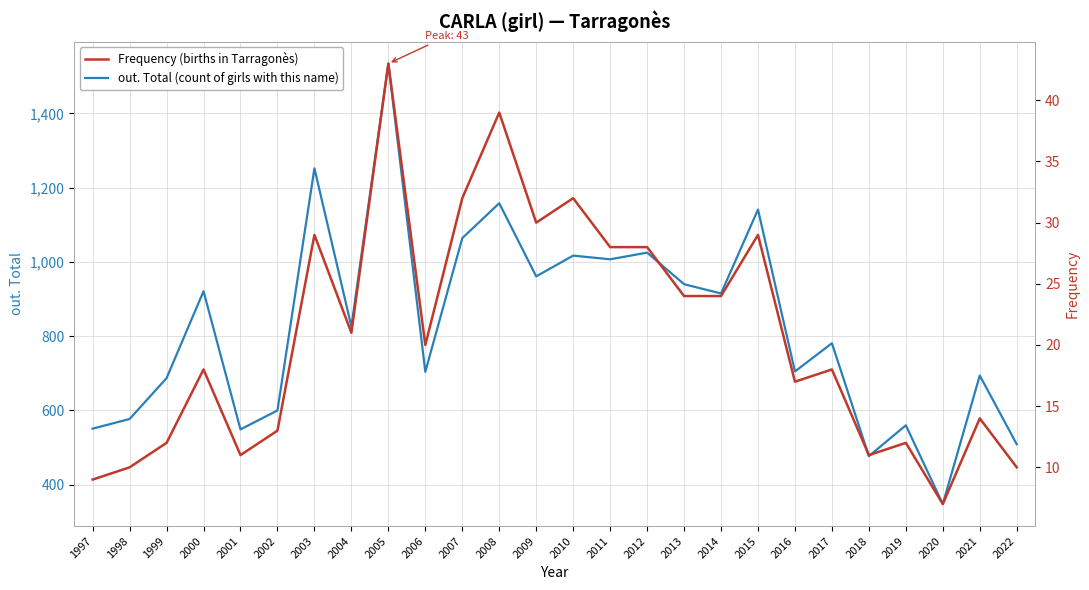

List the series in order of their peak value, lowest first.

Frequency (births in Tarragonès), out. Total (count of girls with this name)